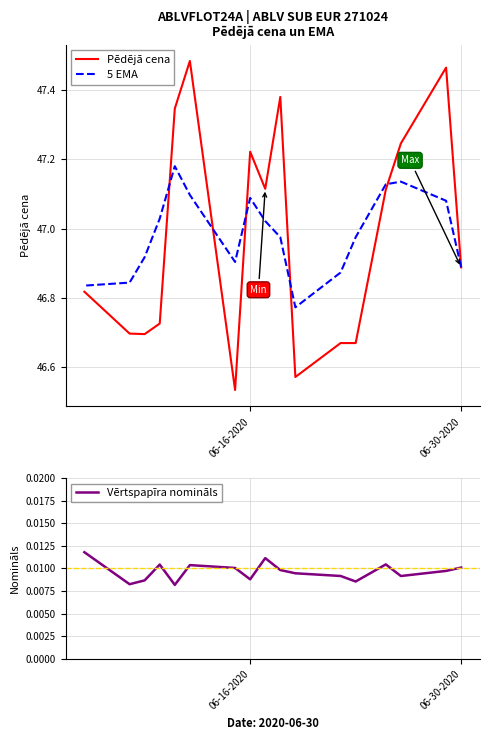

What is the lowest value of the Pēdējā cena series?

46.5